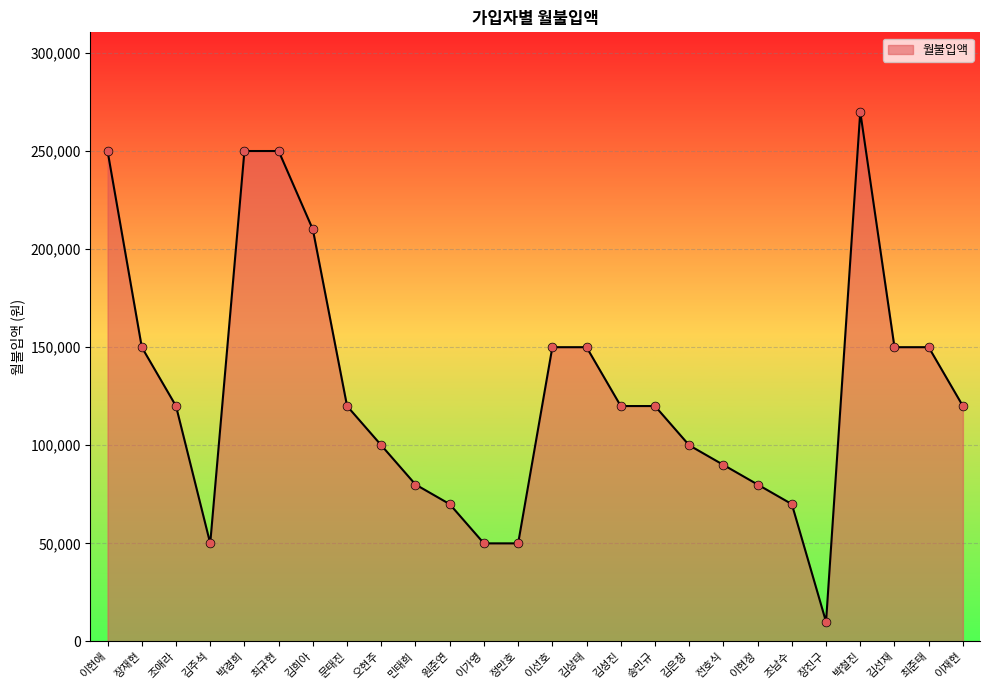

Approximately how many times larger is the value at 박경희 compared to 김은창?

2.5